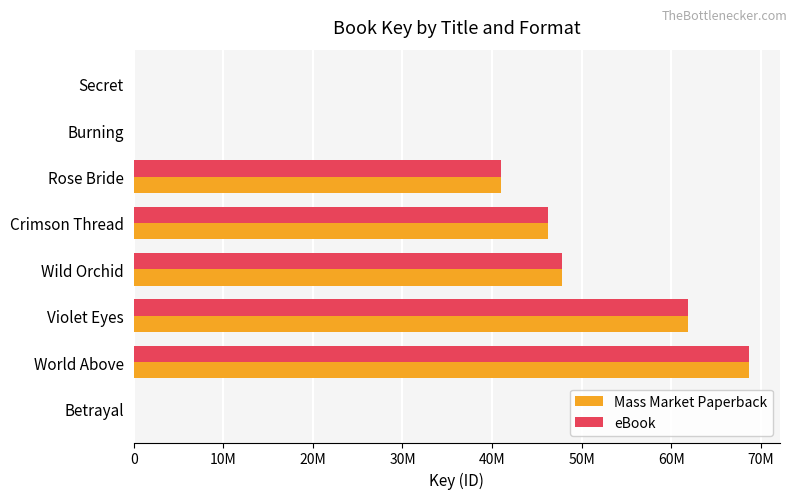

What are all the series names shown in the legend?

Mass Market Paperback, eBook